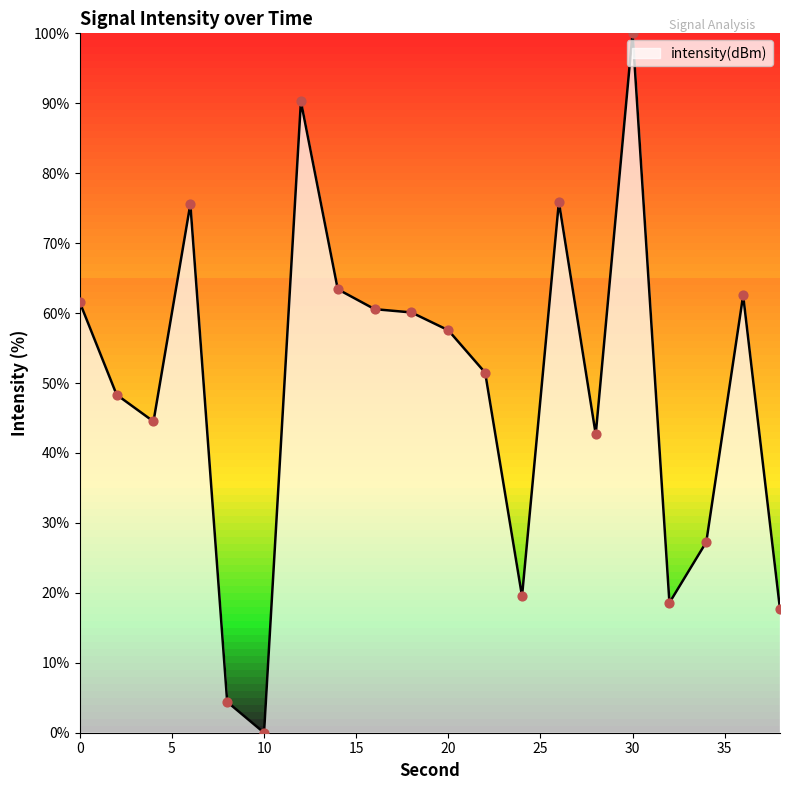

What is the difference between the maximum and minimum values?

100.0